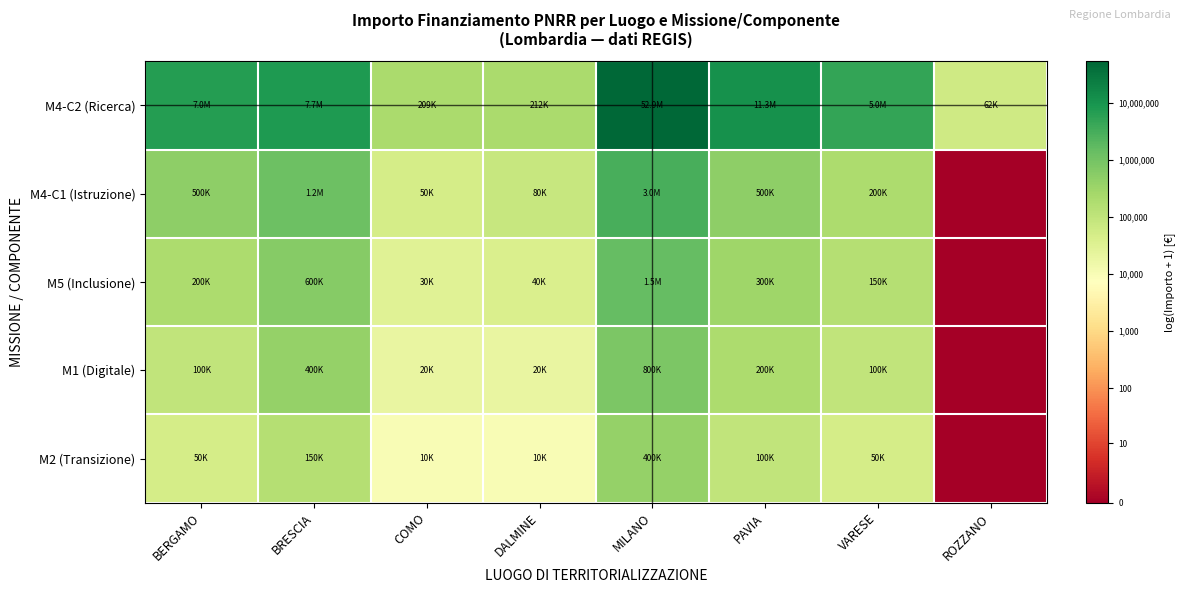

Which series has the largest total across all categories?

M4-C2 (Ricerca)